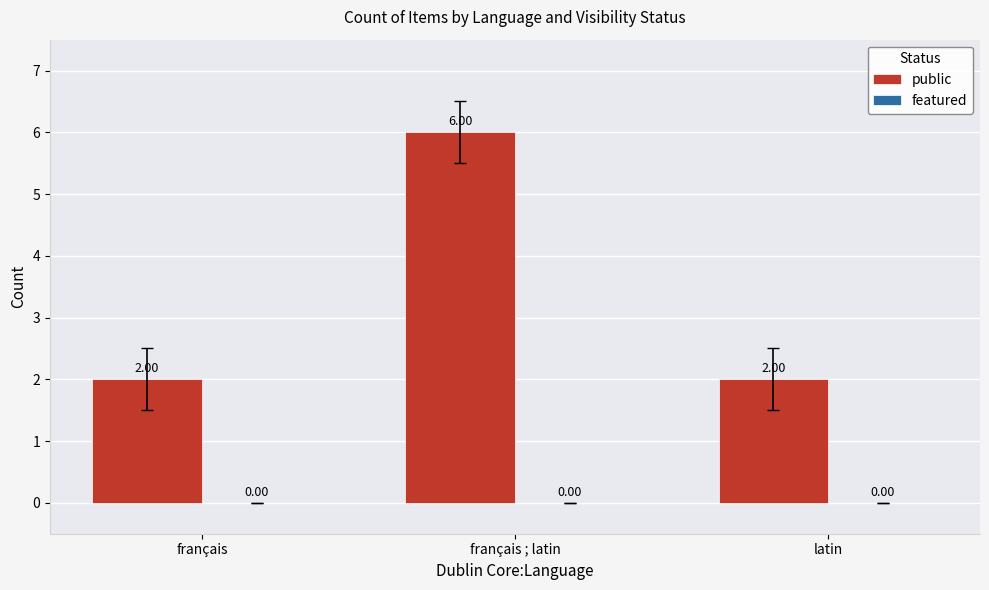

What is the sum of all values?

10